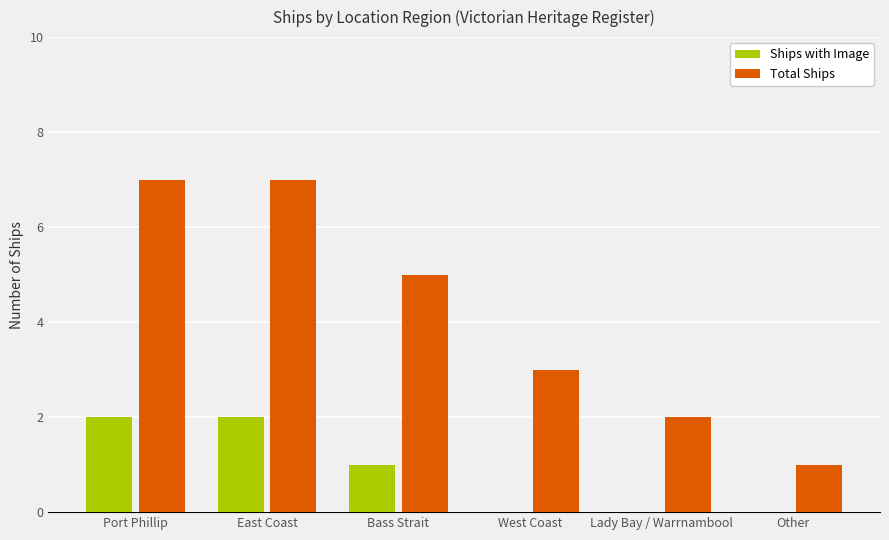

What is the sum of the Total Ships values at East Coast and Bass Strait?

12